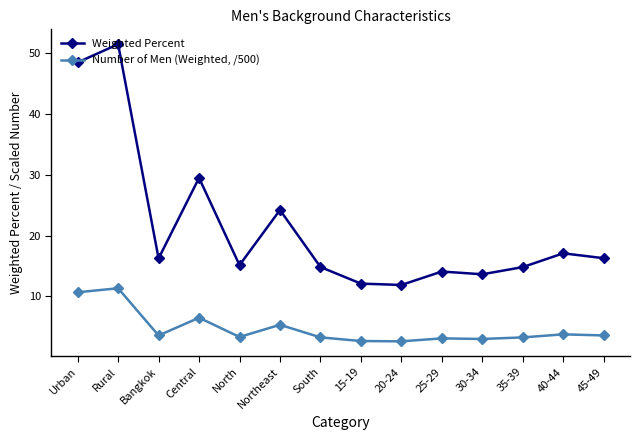

The value of Weighted Percent at 45-49 is 23.8. True or false?

False